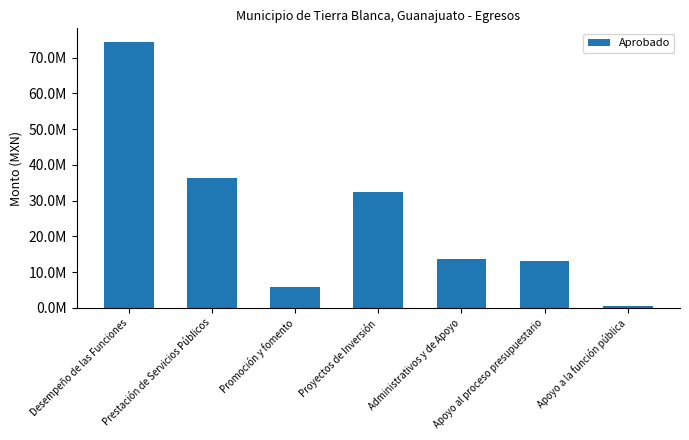

The value at Apoyo al proceso presupuestario is 13158155.5. True or false?

True